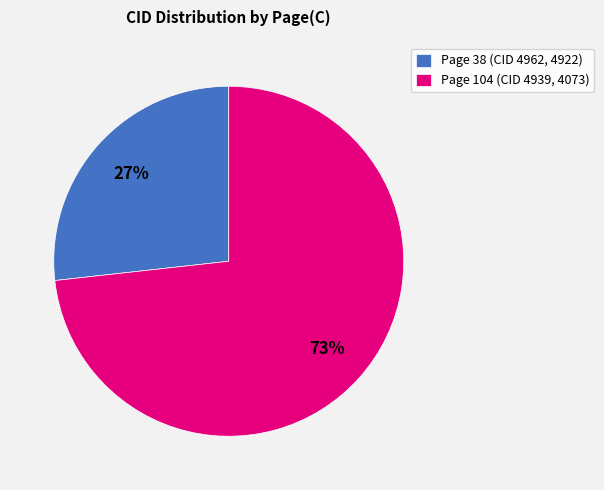

Is it true that Page 104 (CID 4939, 4073) is 73% of the pie?

True